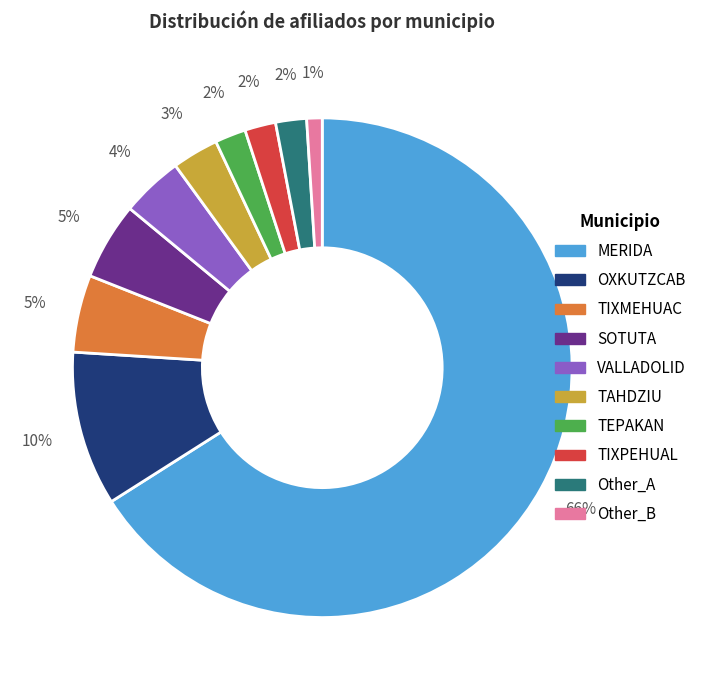

Is the sum of OXKUTZCAB and Other_B greater than half?

No